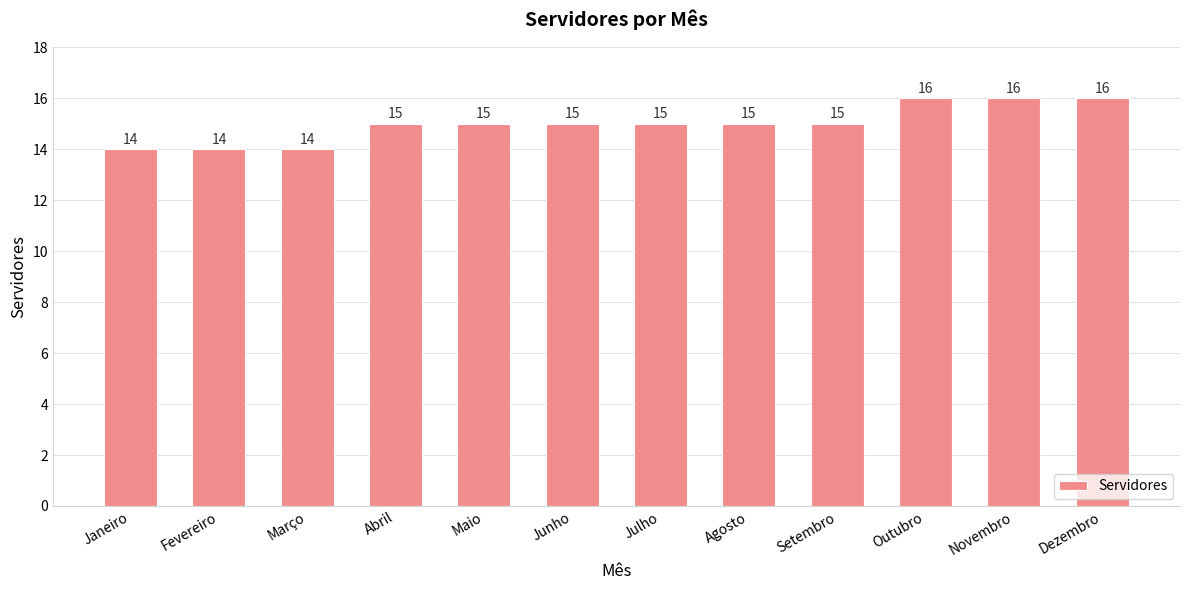

What is the approximate value at Julho?

15